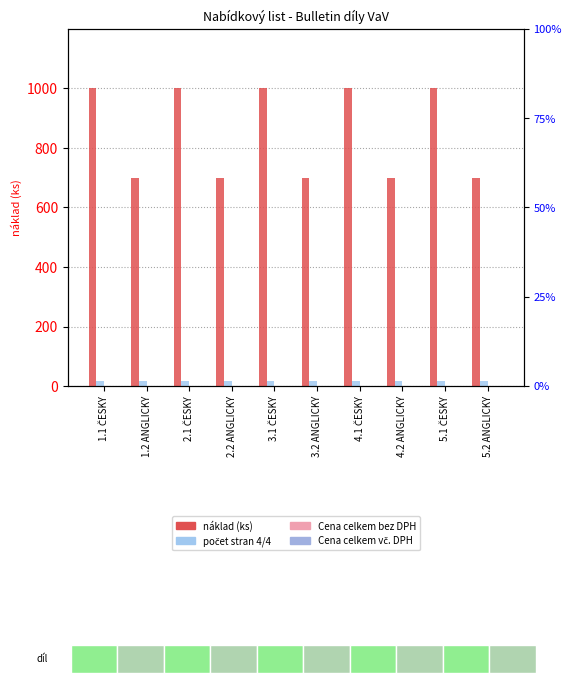

Between 1.1 ČESKY and 5.2 ANGLICKY, which series saw the biggest shift?

náklad (ks)